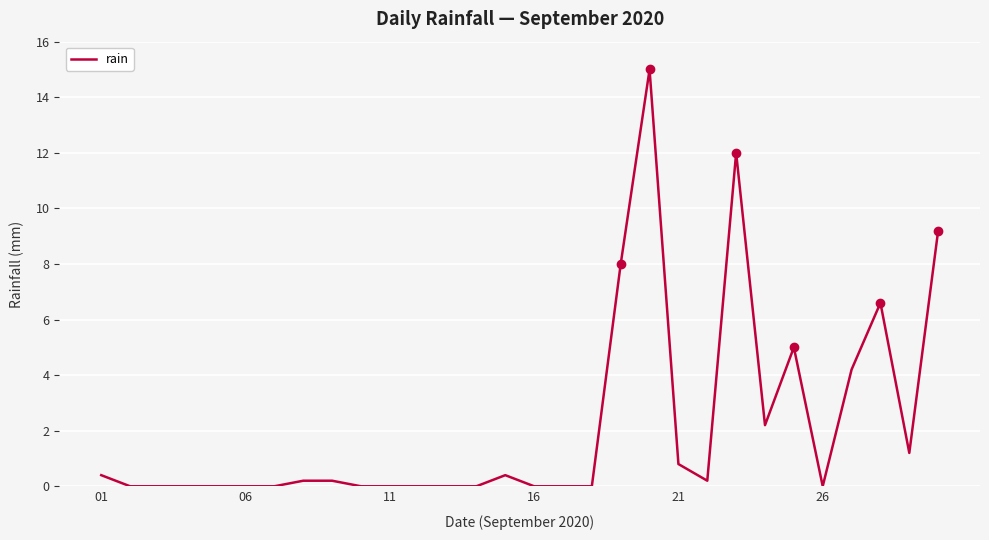

What is the difference between the maximum and minimum values?

15.0